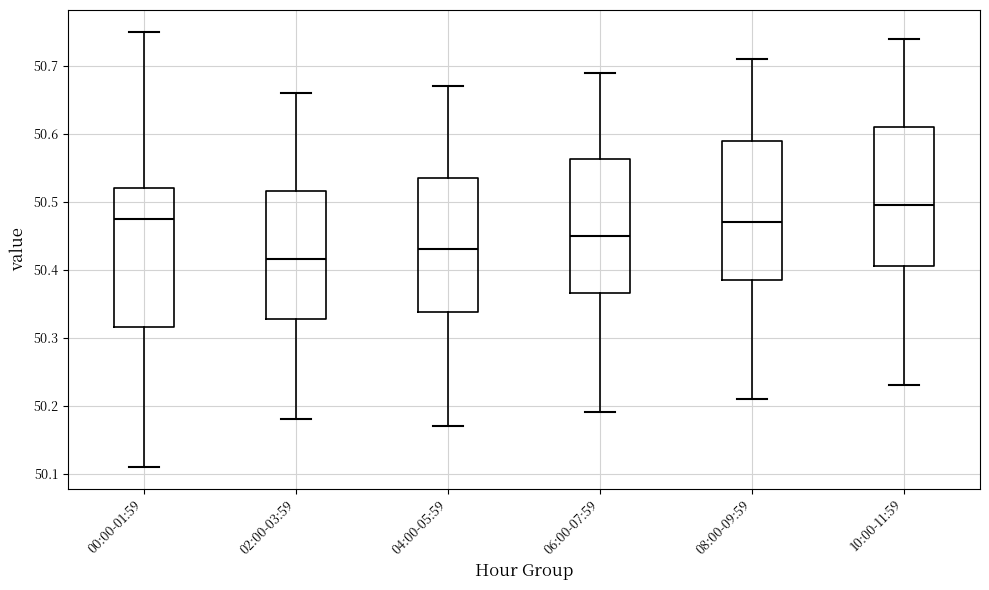

Which box's median line is the highest?

10:00-11:59